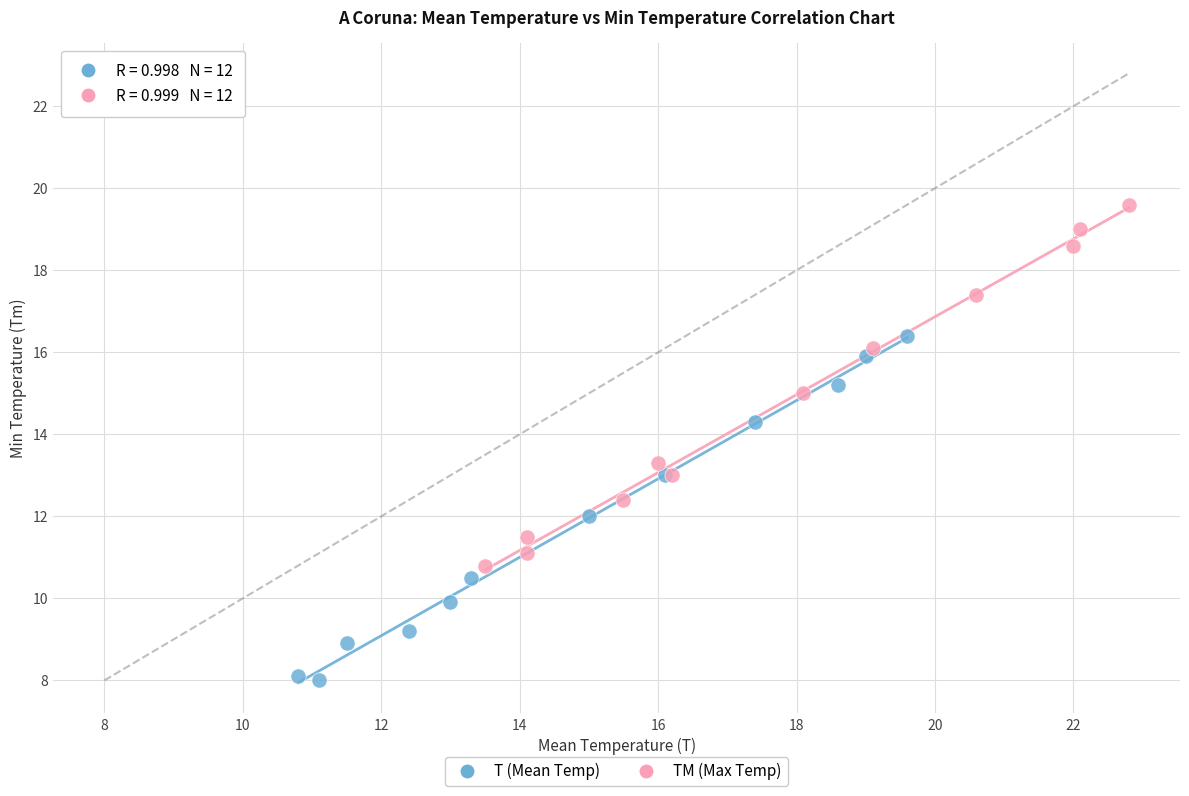

Which series contains the lowest Y value?

T (Mean Temp)